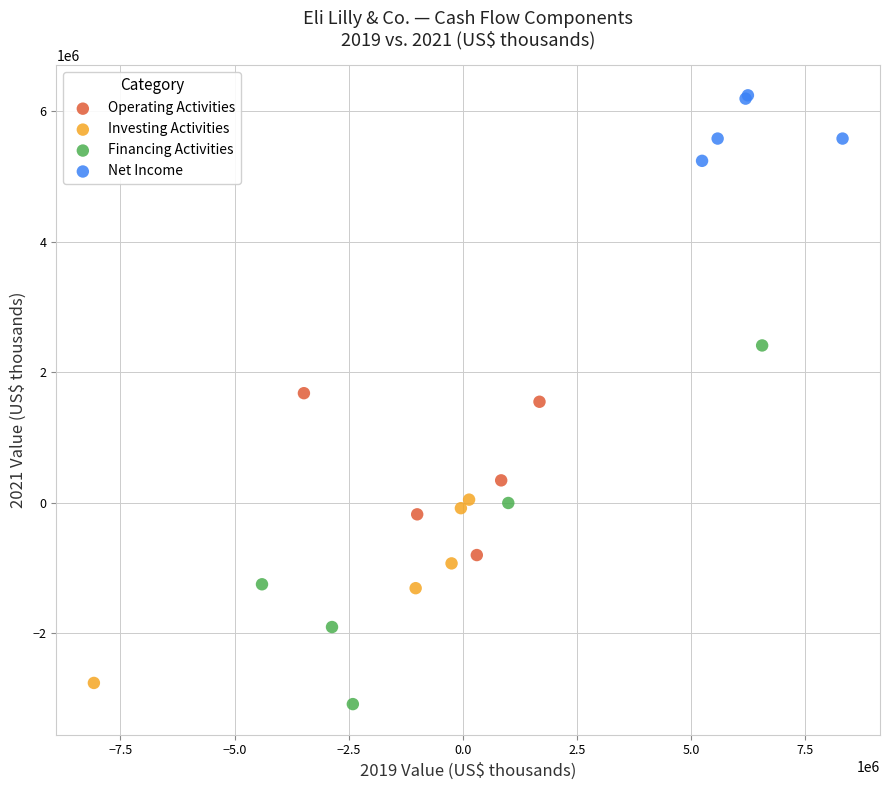

Which series reaches the maximum Y coordinate?

Net Income